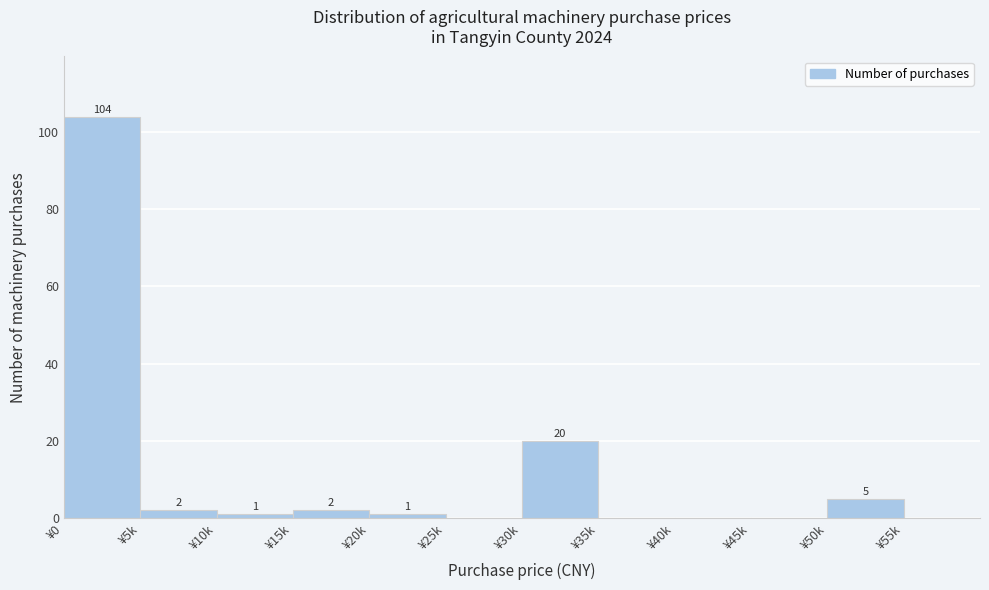

Reading left to right, extract all data points from this chart.

¥0=104	¥5k=2	¥10k=1	¥15k=2	¥20k=1	¥25k=0	¥30k=20	¥35k=0	¥40k=0	¥45k=0	¥50k=5	¥55k=0